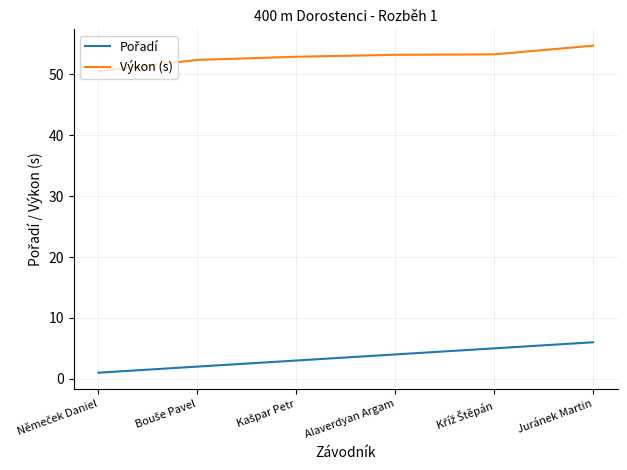

The Výkon (s) series shows 34.3 at Juránek Martin. True or false?

False